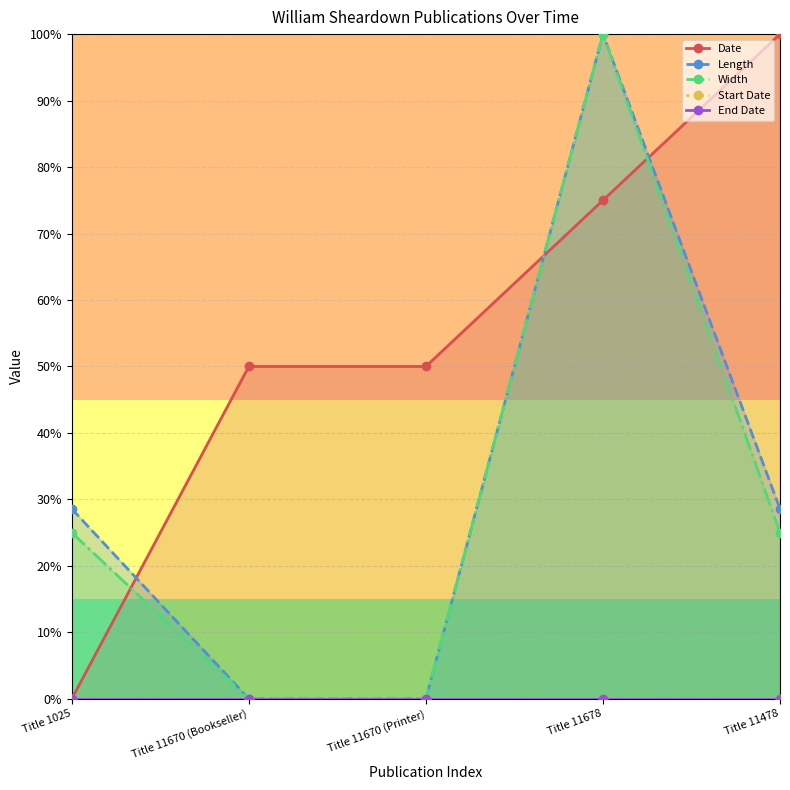

Reading left to right, what are all the values shown in this chart?

Date: 0.0	0.5	0.5	0.8	1.0
Length: 0.3	0.0	0.0	1.0	0.3
Width: 0.2	0.0	0.0	1.0	0.2
Start Date: 0.0	0.0	0.0	0.0	0.0
End Date: 0.0	0.0	0.0	0.0	0.0